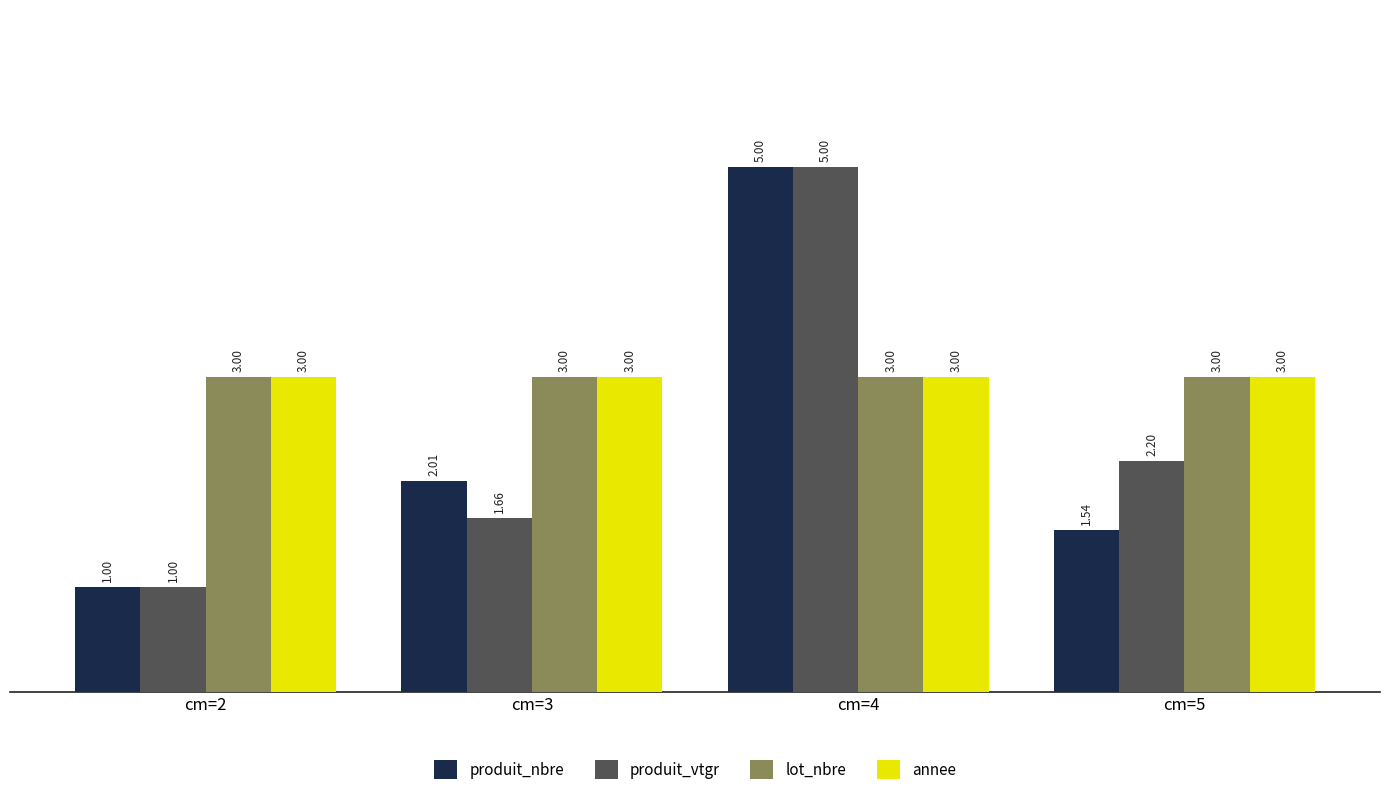

Is the value of produit_nbre at cm=4 greater than the value of annee at cm=3?

Yes